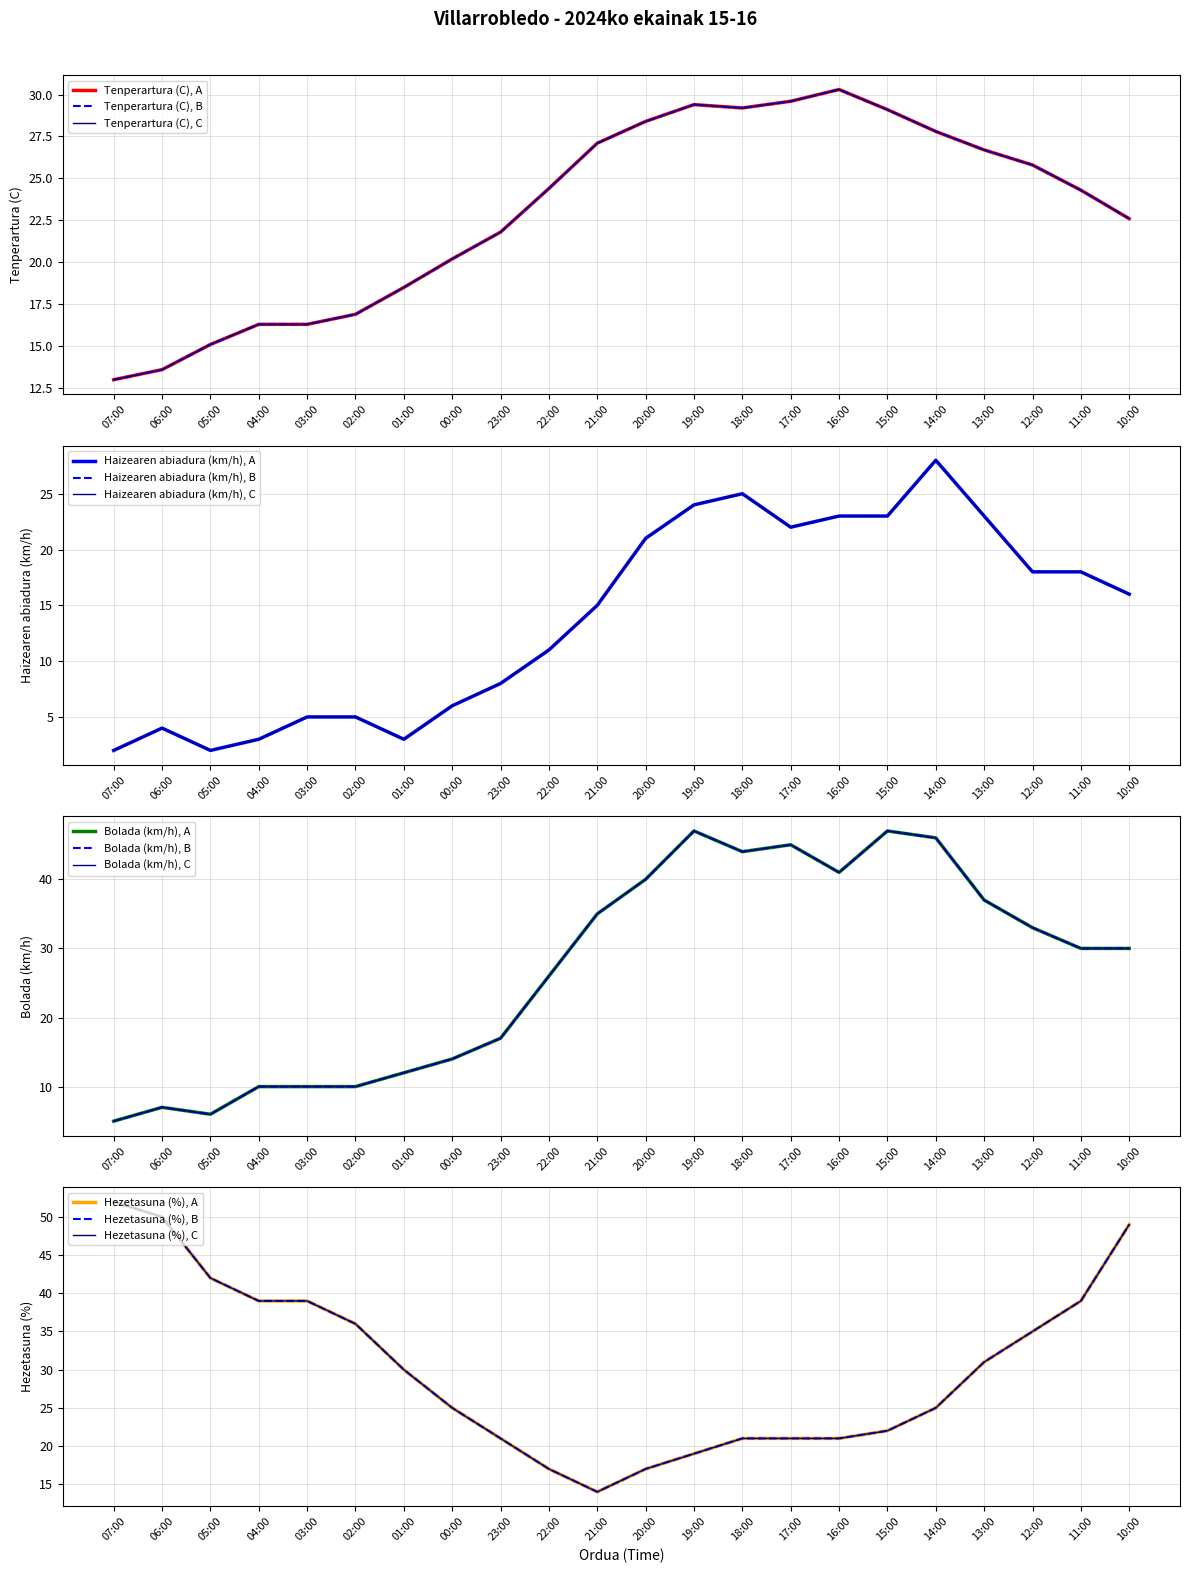

Reading right to left, transcribe all the data shown in this chart.

Tenperartura (C): 10:00=22.6	11:00=24.3	12:00=25.8	13:00=26.7	14:00=27.8	15:00=29.1	16:00=30.3	17:00=29.6	18:00=29.2	19:00=29.4	20:00=28.4	21:00=27.1	22:00=24.4	23:00=21.8	00:00=20.2	01:00=18.5	02:00=16.9	03:00=16.3	04:00=16.3	05:00=15.1	06:00=13.6	07:00=13.0
Haizearen abiadura (km/h): 10:00=16.0	11:00=18.0	12:00=18.0	13:00=23.0	14:00=28.0	15:00=23.0	16:00=23.0	17:00=22.0	18:00=25.0	19:00=24.0	20:00=21.0	21:00=15.0	22:00=11.0	23:00=8.0	00:00=6.0	01:00=3.0	02:00=5.0	03:00=5.0	04:00=3.0	05:00=2.0	06:00=4.0	07:00=2.0
Bolada (km/h): 10:00=30.0	11:00=30.0	12:00=33.0	13:00=37.0	14:00=46.0	15:00=47.0	16:00=41.0	17:00=45.0	18:00=44.0	19:00=47.0	20:00=40.0	21:00=35.0	22:00=26.0	23:00=17.0	00:00=14.0	01:00=12.0	02:00=10.0	03:00=10.0	04:00=10.0	05:00=6.0	06:00=7.0	07:00=5.0
Hezetasuna (%): 10:00=49.0	11:00=39.0	12:00=35.0	13:00=31.0	14:00=25.0	15:00=22.0	16:00=21.0	17:00=21.0	18:00=21.0	19:00=19.0	20:00=17.0	21:00=14.0	22:00=17.0	23:00=21.0	00:00=25.0	01:00=30.0	02:00=36.0	03:00=39.0	04:00=39.0	05:00=42.0	06:00=50.0	07:00=52.0